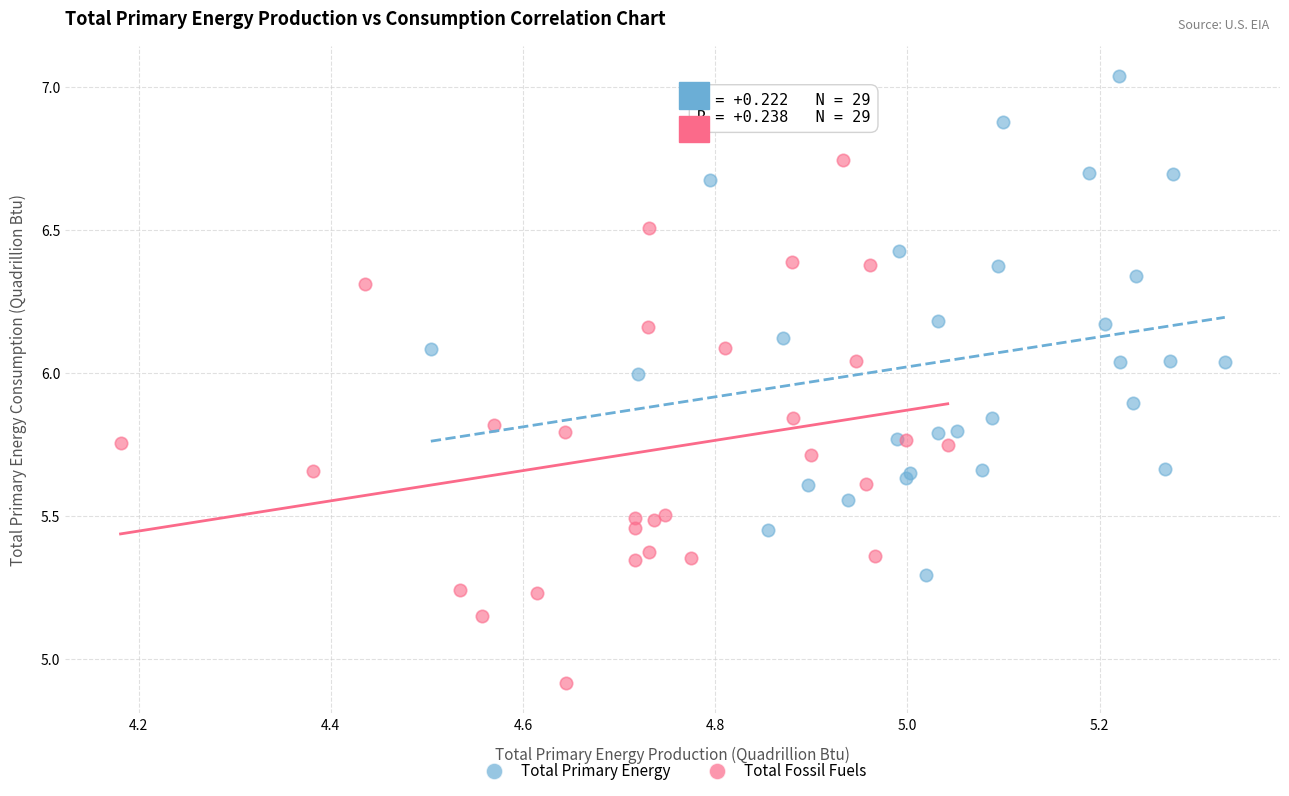

What are all the series names shown in the legend?

Total Primary Energy, Total Fossil Fuels